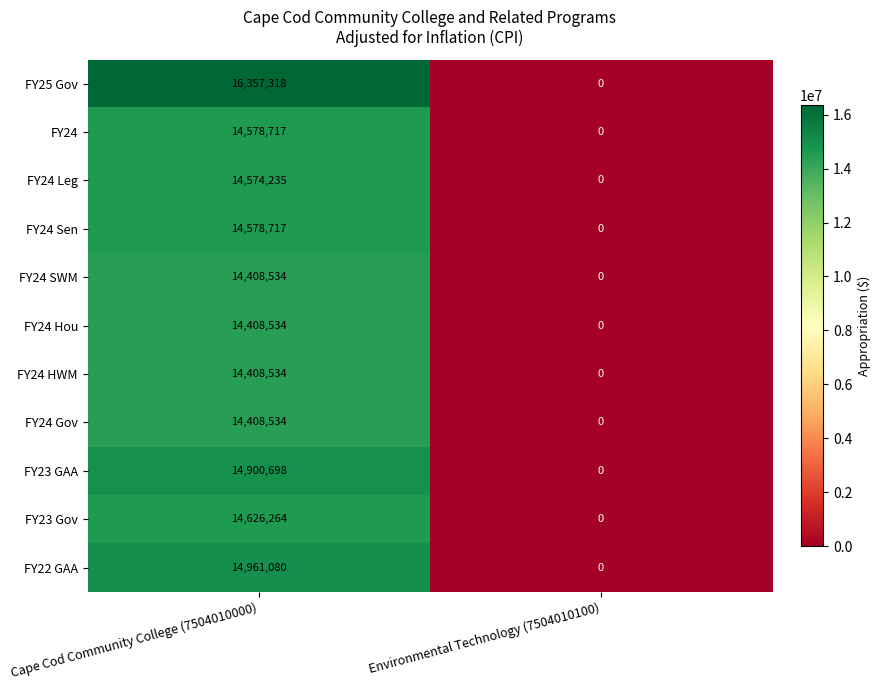

True or false: FY23 GAA has a value of 0 at Environmental Technology (7504010100).

True